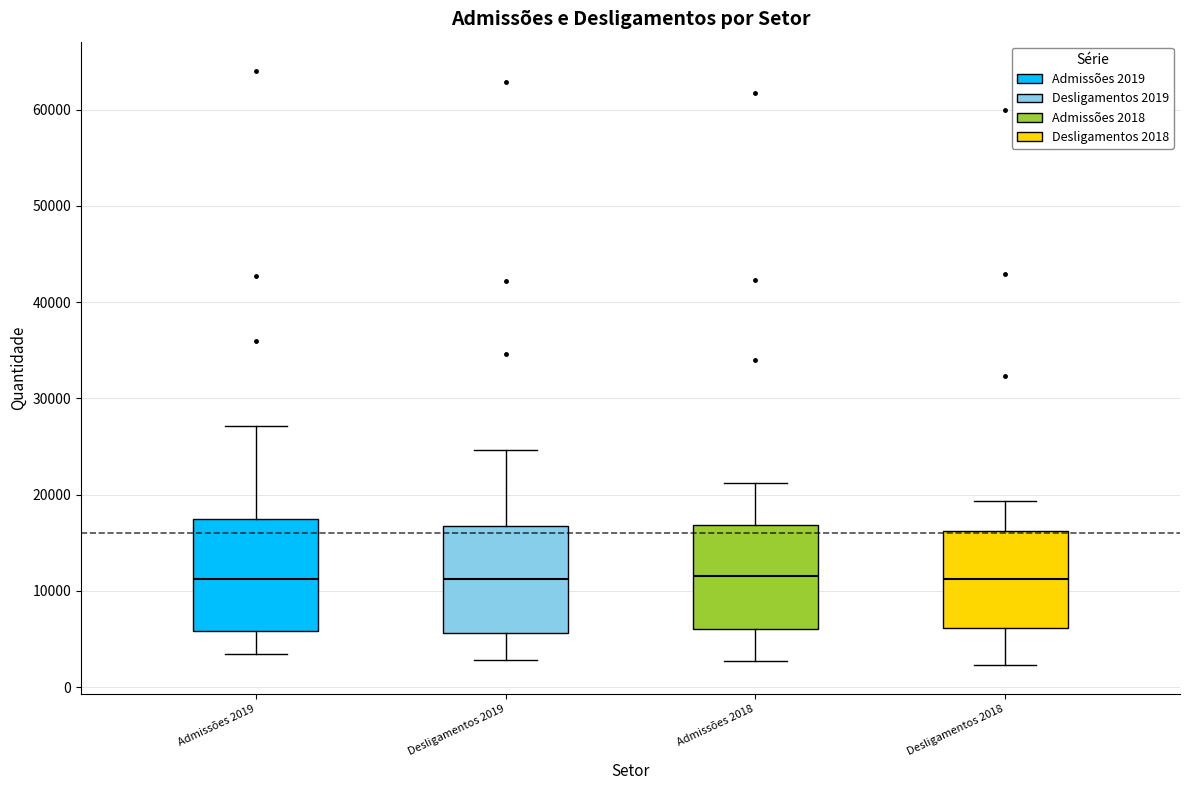

Reading left to right, read every box against the y-axis: the position of its median line, the range the box covers, and the ends of its whiskers. The values are not printed on the chart, so give them approximately, as read against the axis.

Admissões 2019: median 11000, box 6000 to 17000, whiskers 3000 to 27000
Desligamentos 2019: median 11000, box 6000 to 17000, whiskers 3000 to 25000
Admissões 2018: median 12000, box 6000 to 17000, whiskers 3000 to 21000
Desligamentos 2018: median 11000, box 6000 to 16000, whiskers 2000 to 19000